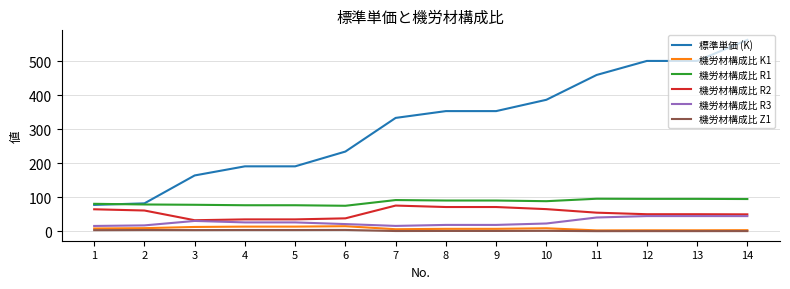

What is the difference between the second highest and second lowest values in the 機労材構成比 R3 series?

28.9